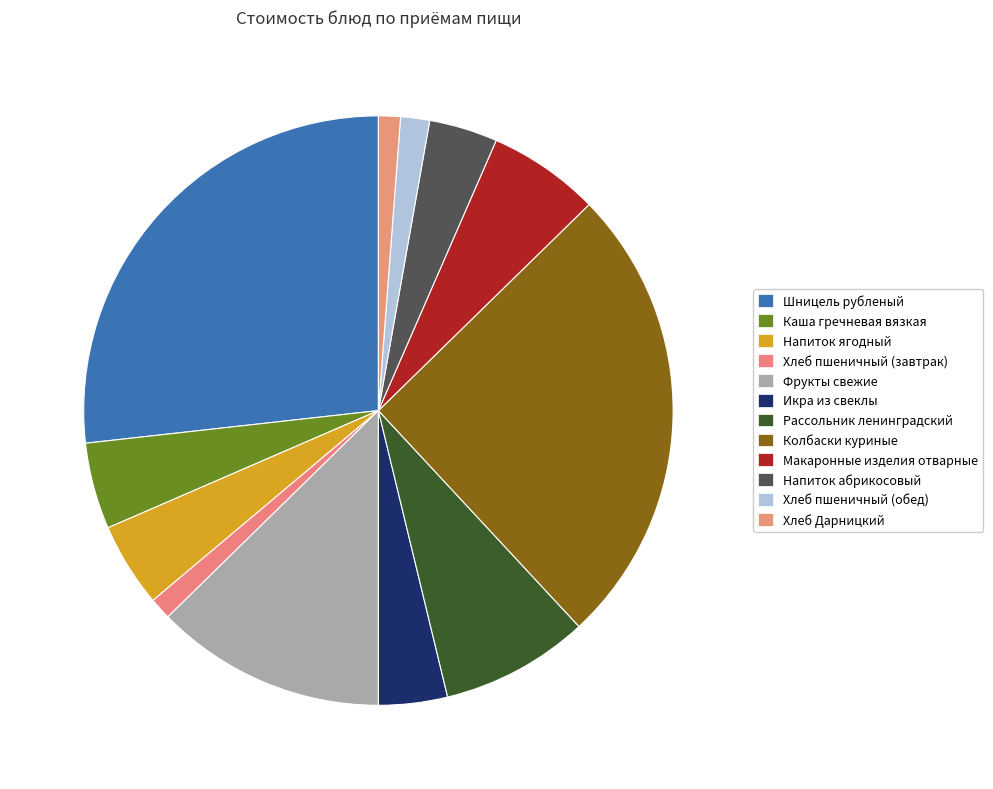

Combined, what portion of the pie is Хлеб пшеничный (обед) and Напиток абрикосовый?

5.3%